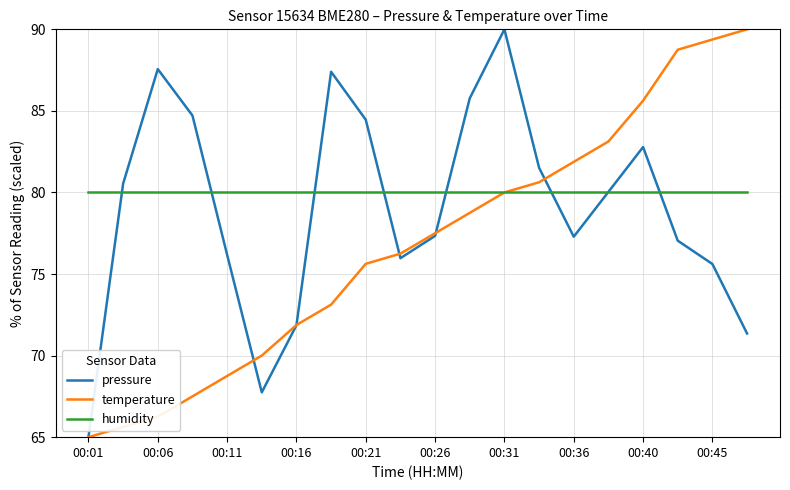

What are all the series names shown in the legend?

pressure, temperature, humidity